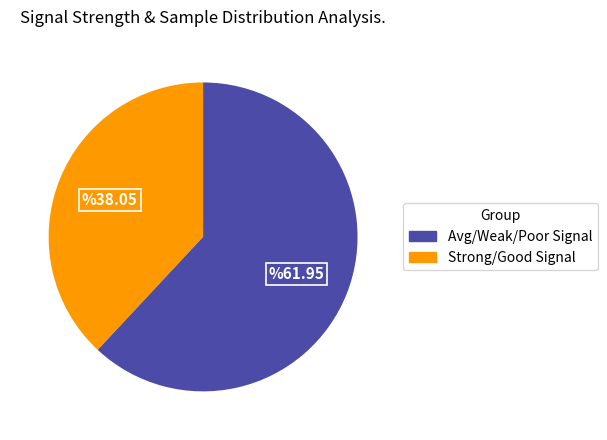

Is there a majority slice in this chart?

Yes